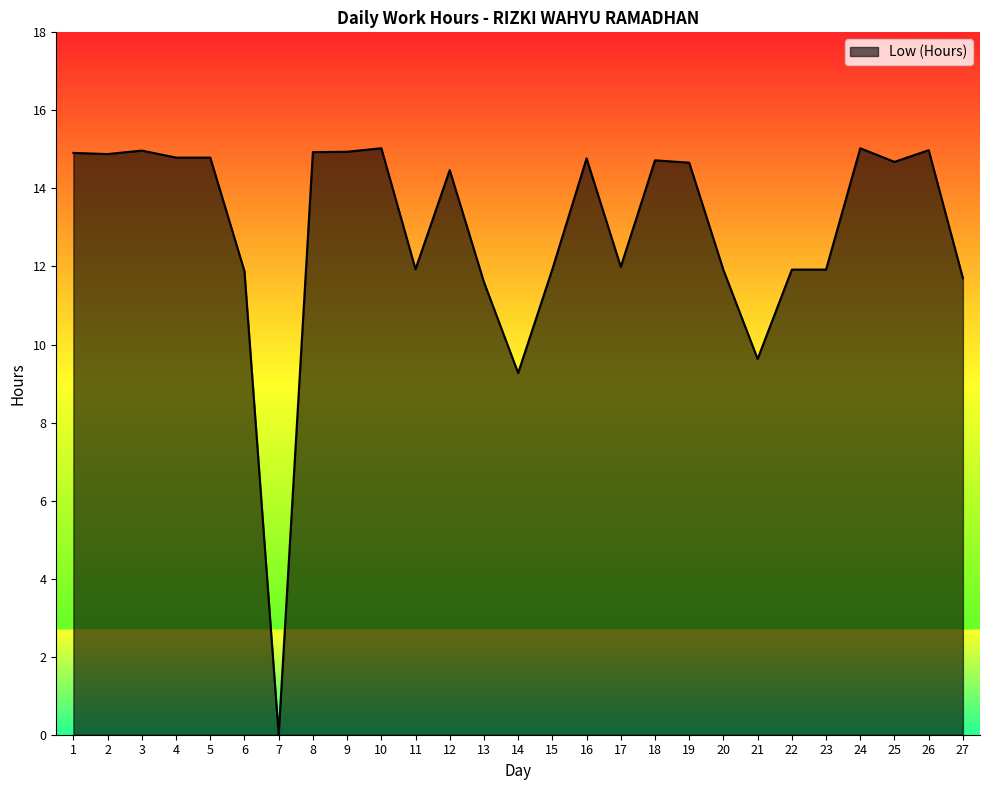

At which category does the chart reach its minimum across all series?

7